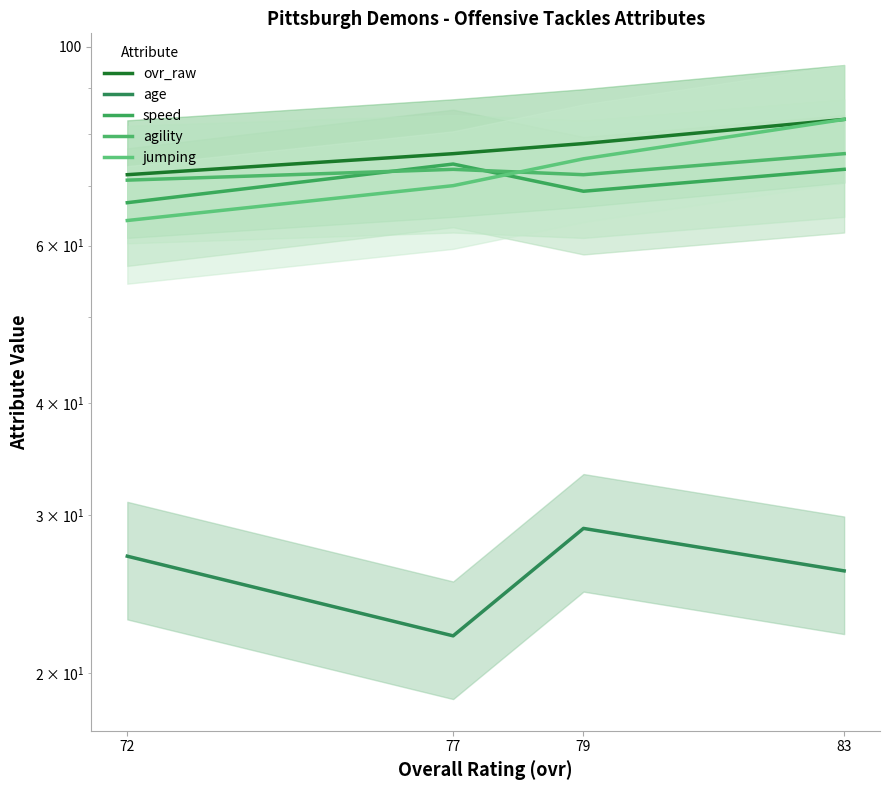

Reading left to right, list all the values displayed in this chart.

ovr_raw: 72=72	77=76	79=78	83=83
age: 72=27	77=22	79=29	83=26
speed: 72=67	77=74	79=69	83=73
agility: 72=71	77=73	79=72	83=76
jumping: 72=64	77=70	79=75	83=83